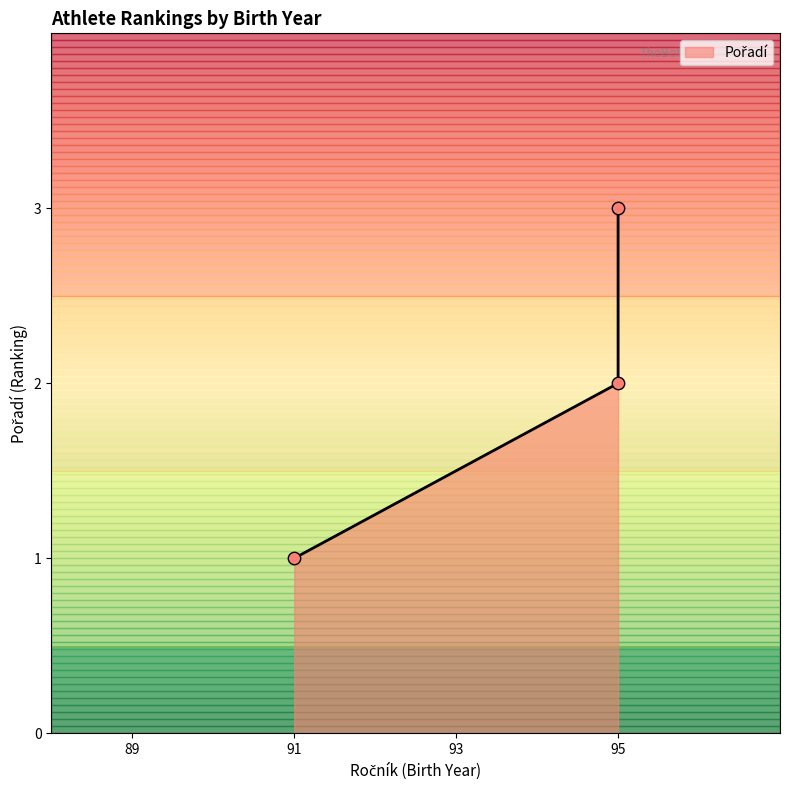

What is the ratio of the value at 95 to the value at 91?

3.0